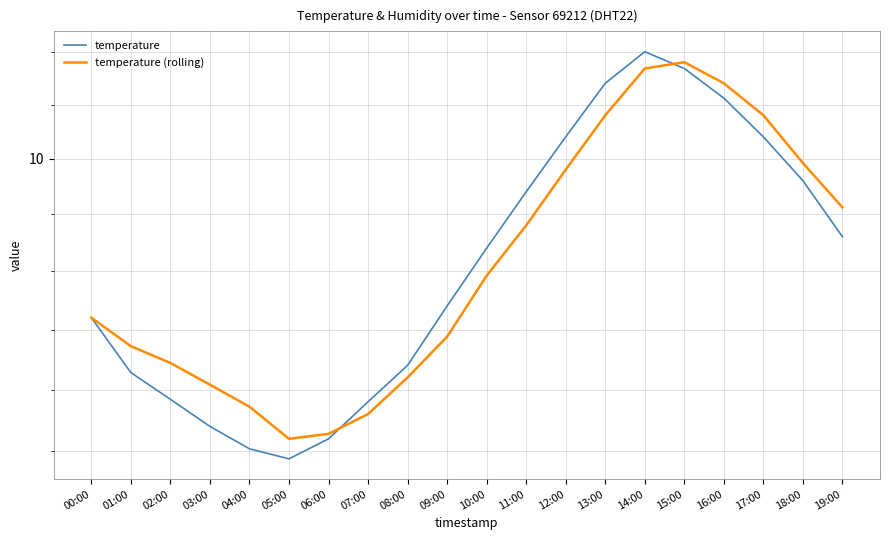

What is the label of the 8th point from the right?

12:00